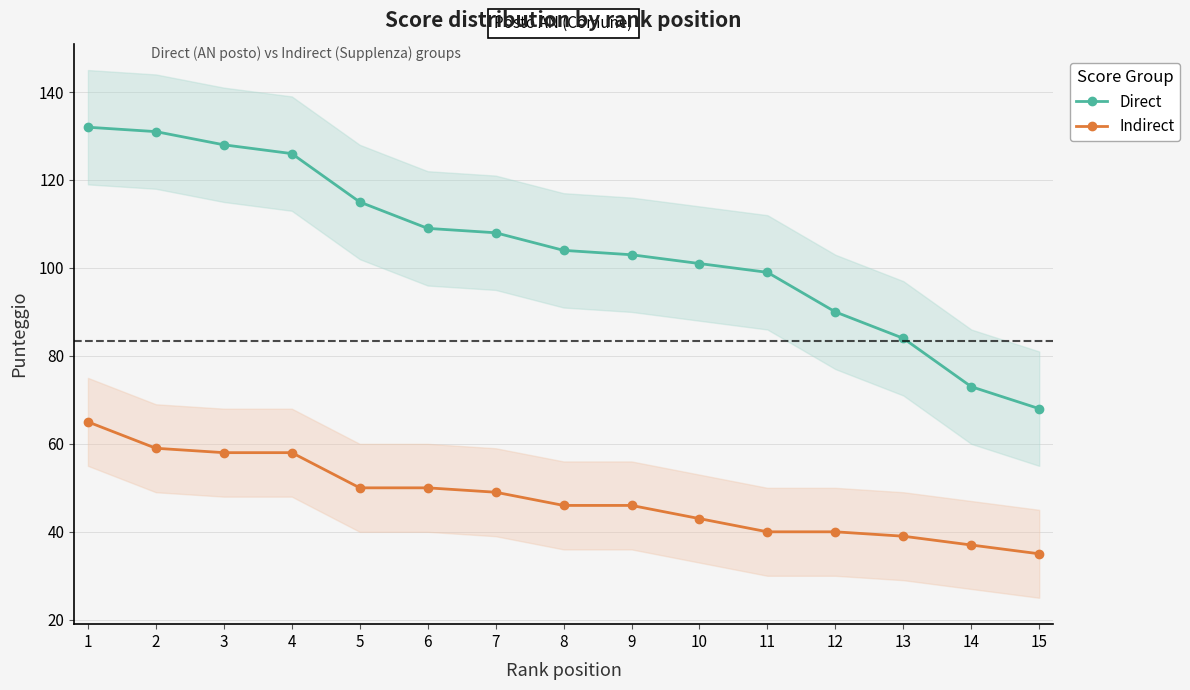

Is it true that Indirect equals 59 at 2?

True